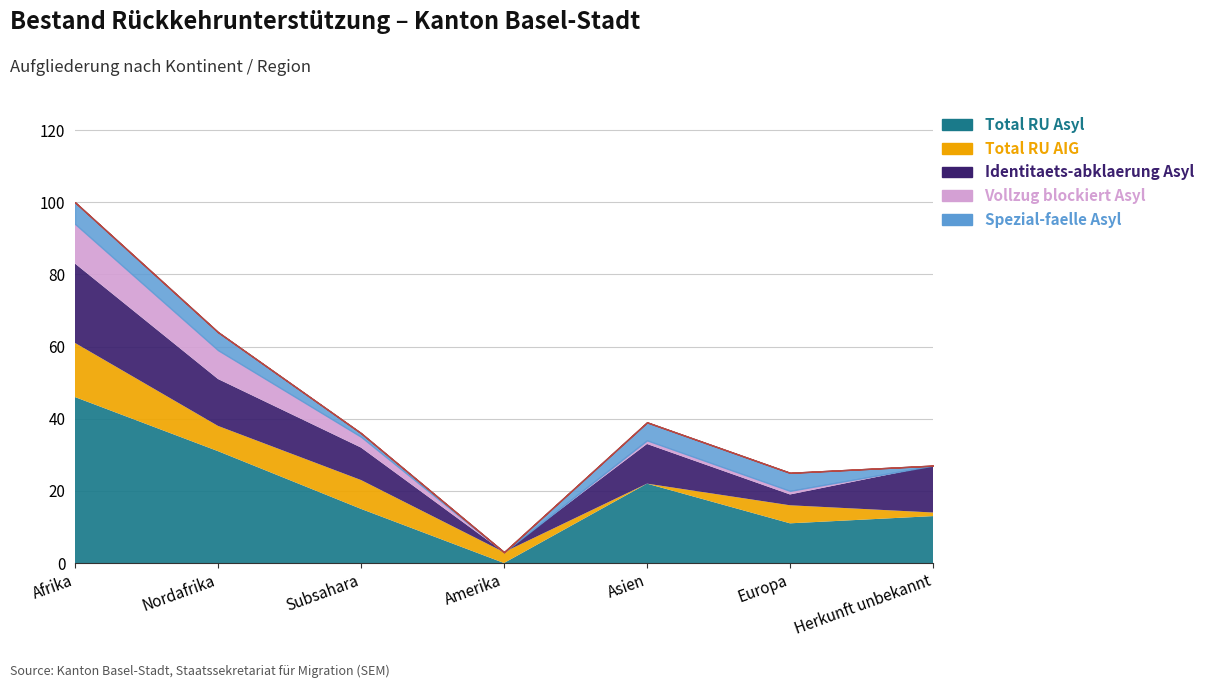

How many lines are shown in the chart?

6